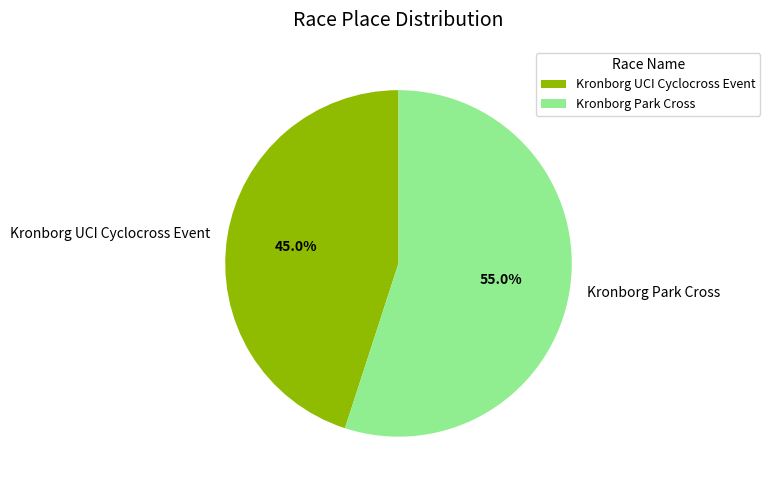

Is it true that Kronborg UCI Cyclocross Event is 45% of the pie?

True